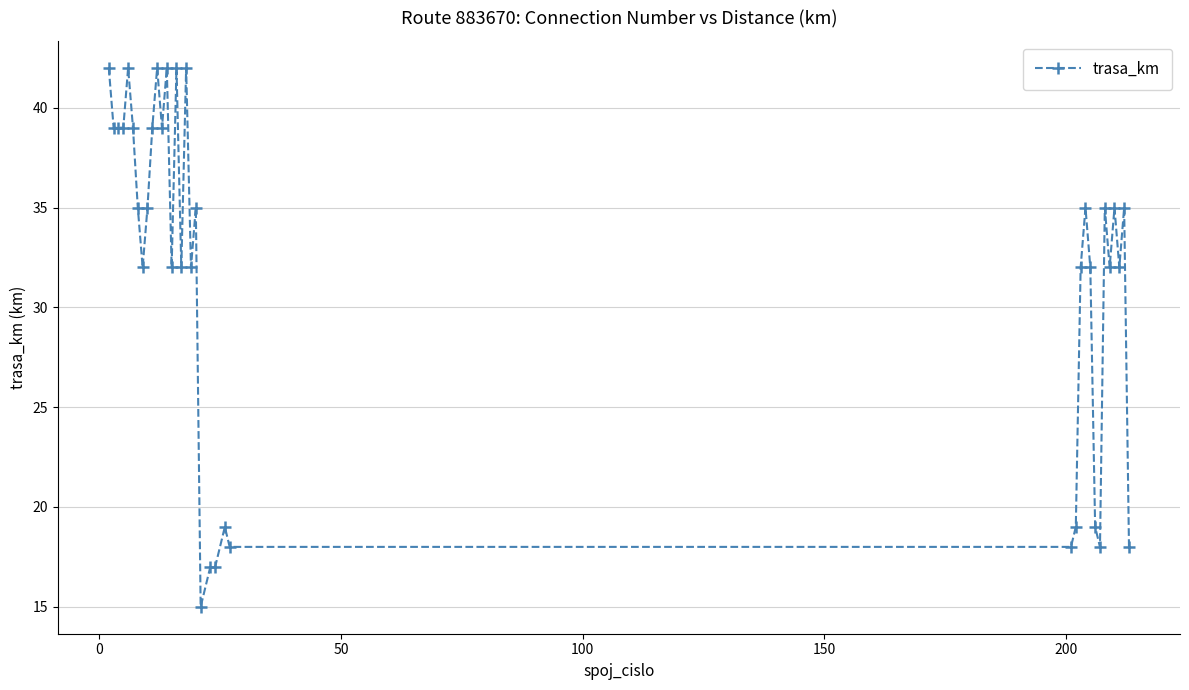

What is the sum of all values?

1165